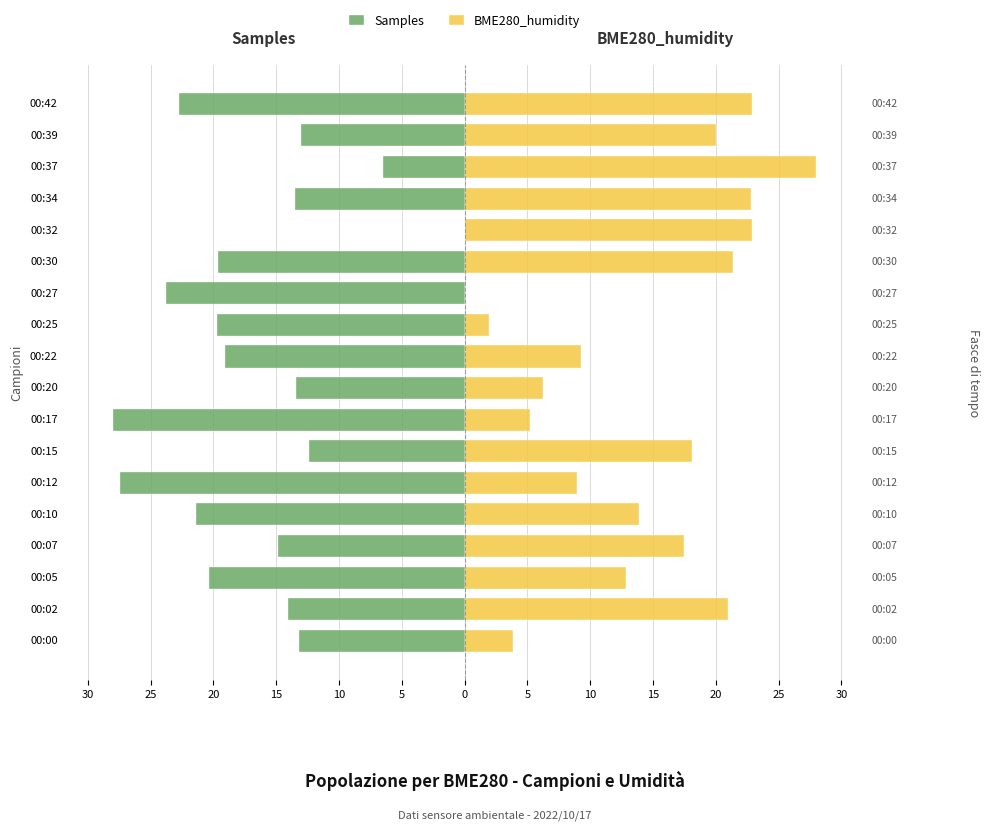

How many bars are there in total?

36